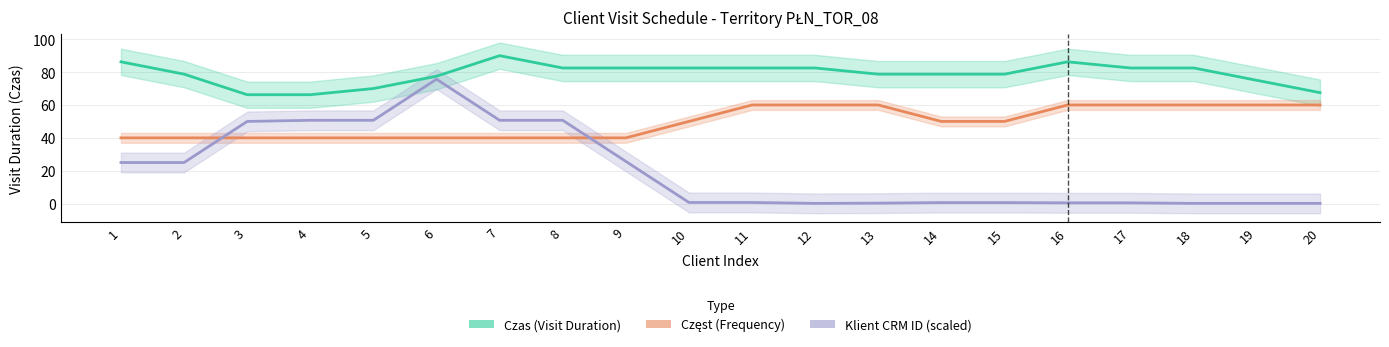

True or false: Klient CRM ID (scaled) and Czas (Visit Duration) intersect in this chart.

False